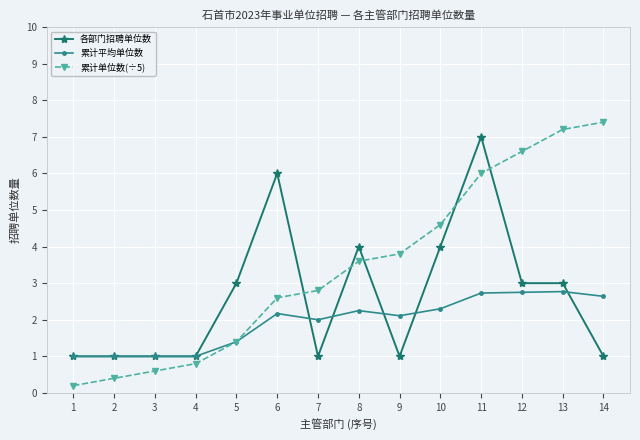

At 10, list the series in order from largest to smallest.

累计单位数(÷5), 各部门招聘单位数, 累计平均单位数